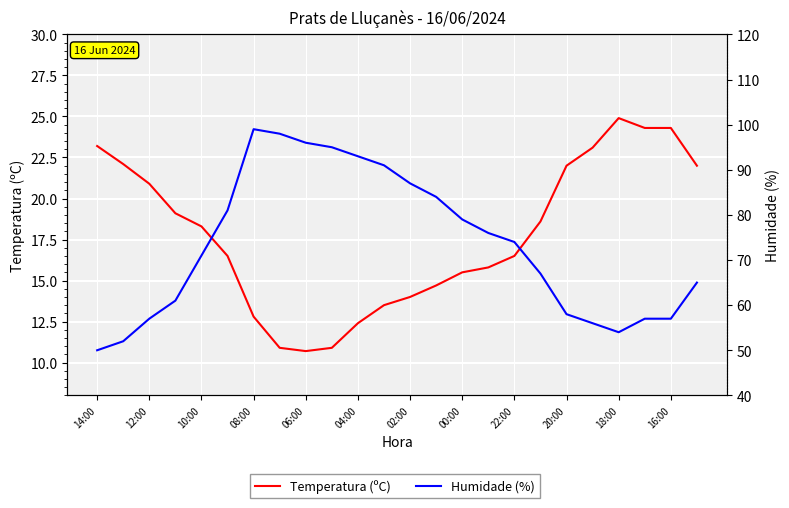

True or false: Temperatura (ºC) has a value of 20.2 at 13.

False